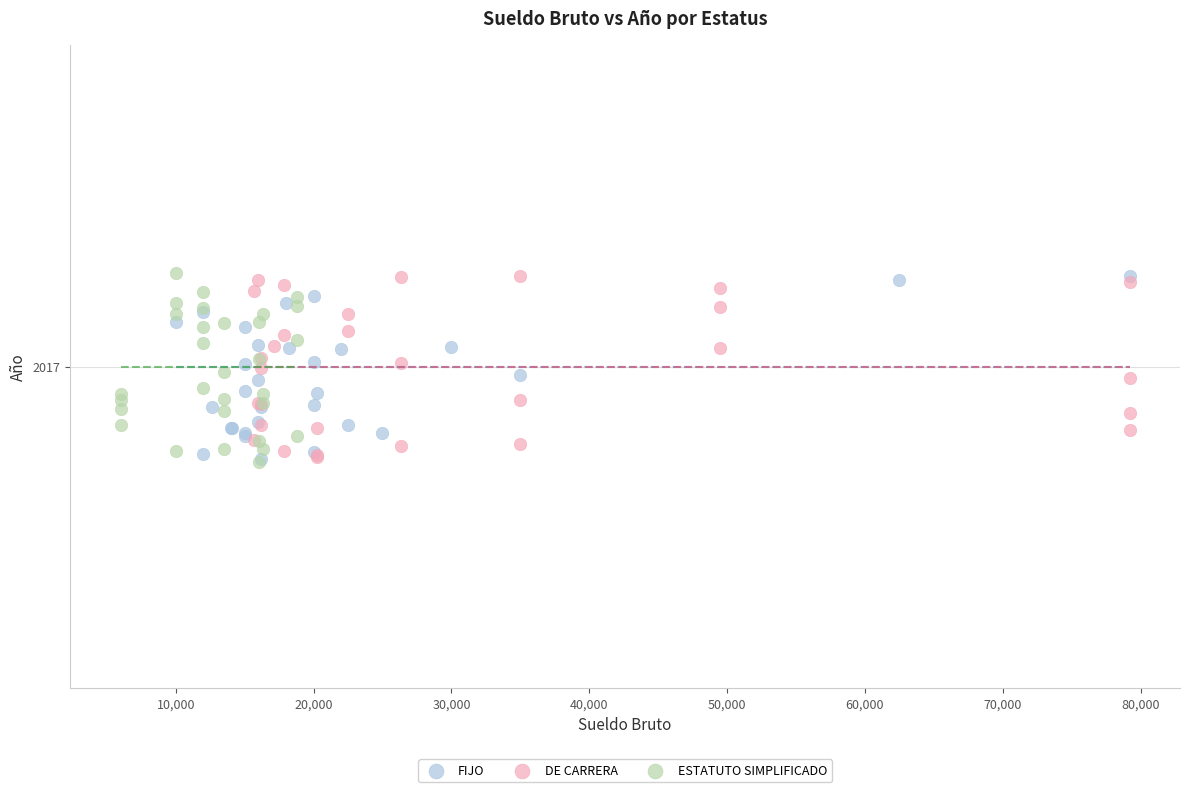

Which series has the largest Y range (max minus min)?

ESTATUTO SIMPLIFICADO